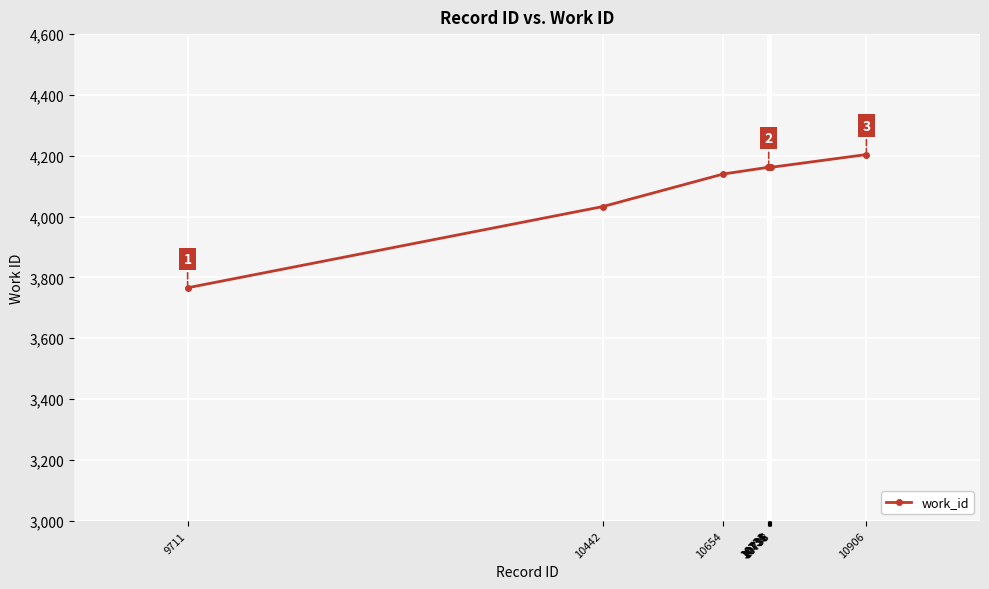

What is the value of the 1st point from the left?

3766